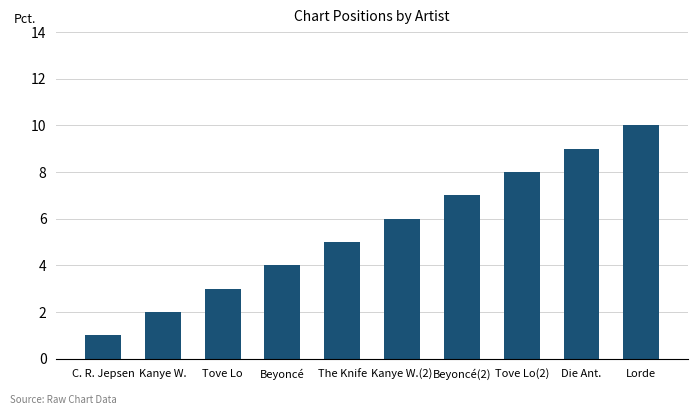

List the labels in order of value, largest first.

Lorde, Die Ant., Tove Lo(2), Beyoncé(2), Kanye W.(2), The Knife, Beyoncé, Tove Lo, Kanye W., C. R. Jepsen